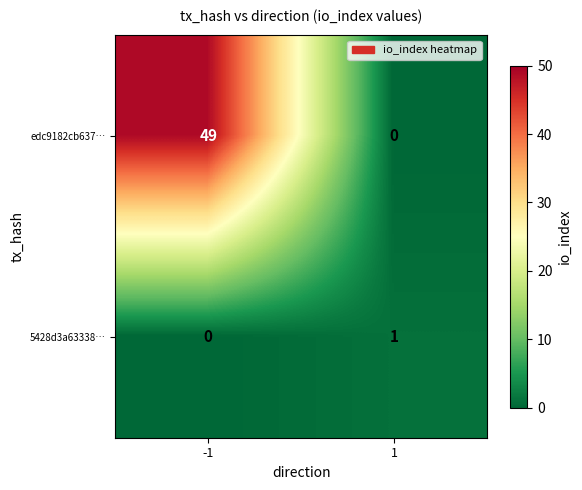

What is the difference between the highest and lowest values at 1?

1